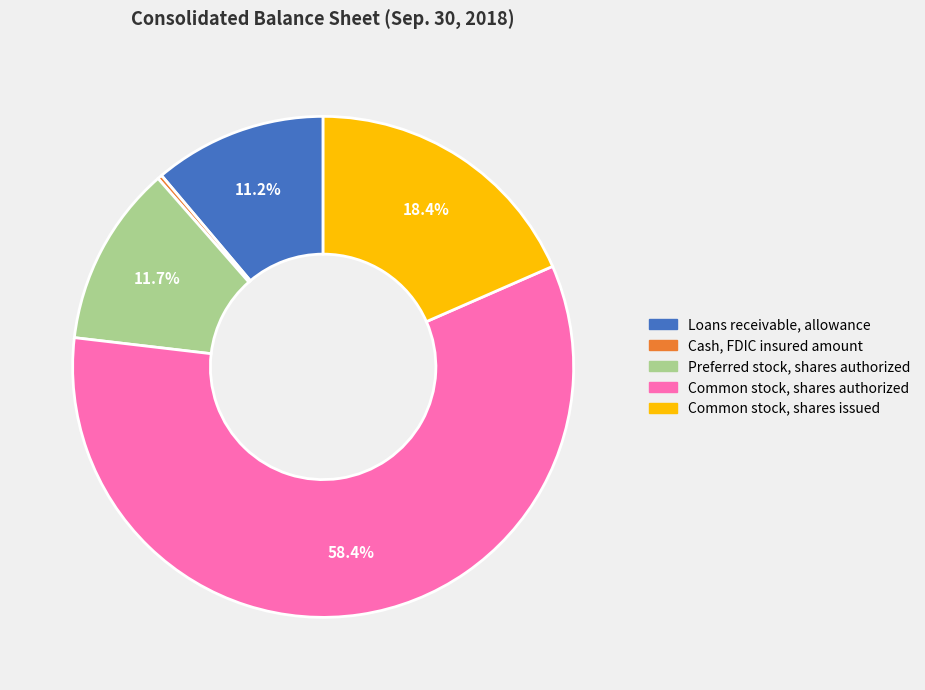

Between Common stock, shares issued and Loans receivable, allowance, which is larger?

Common stock, shares issued